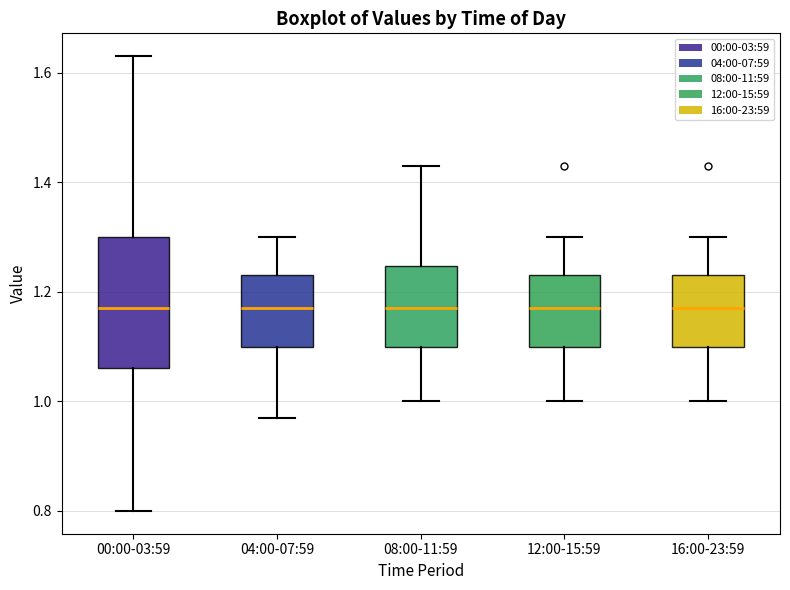

Where is the lower edge of the box for 12:00-15:59 on the y-axis? The values are not printed on the chart, so give them approximately, as read against the axis.

1.10